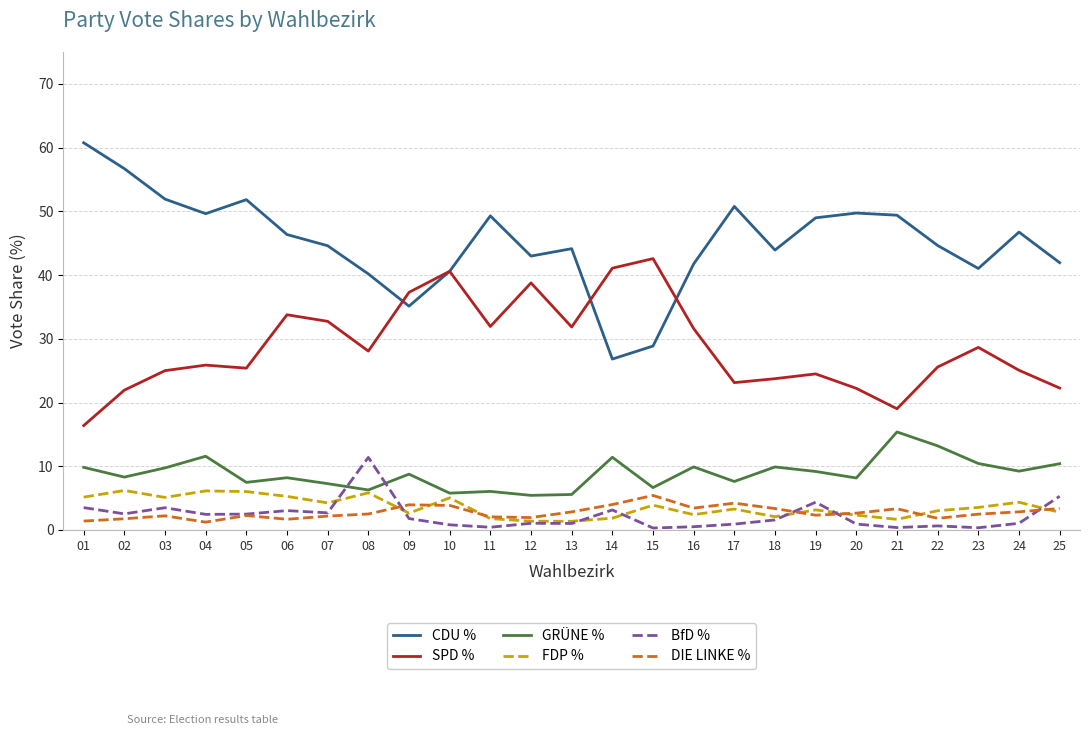

True or false: BfD % and SPD % intersect in this chart.

False